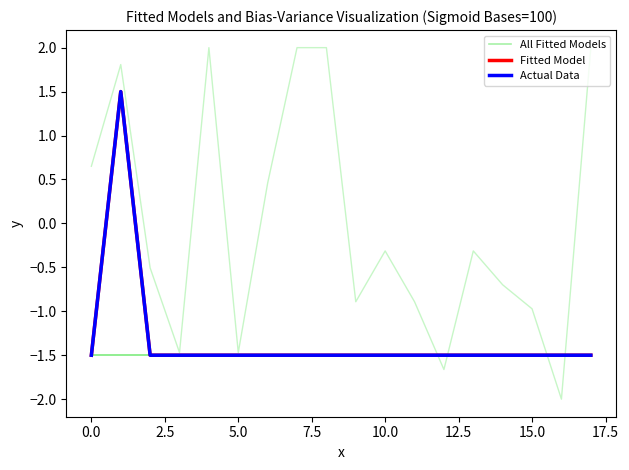

Is this an area chart (filled region under the line)?

No